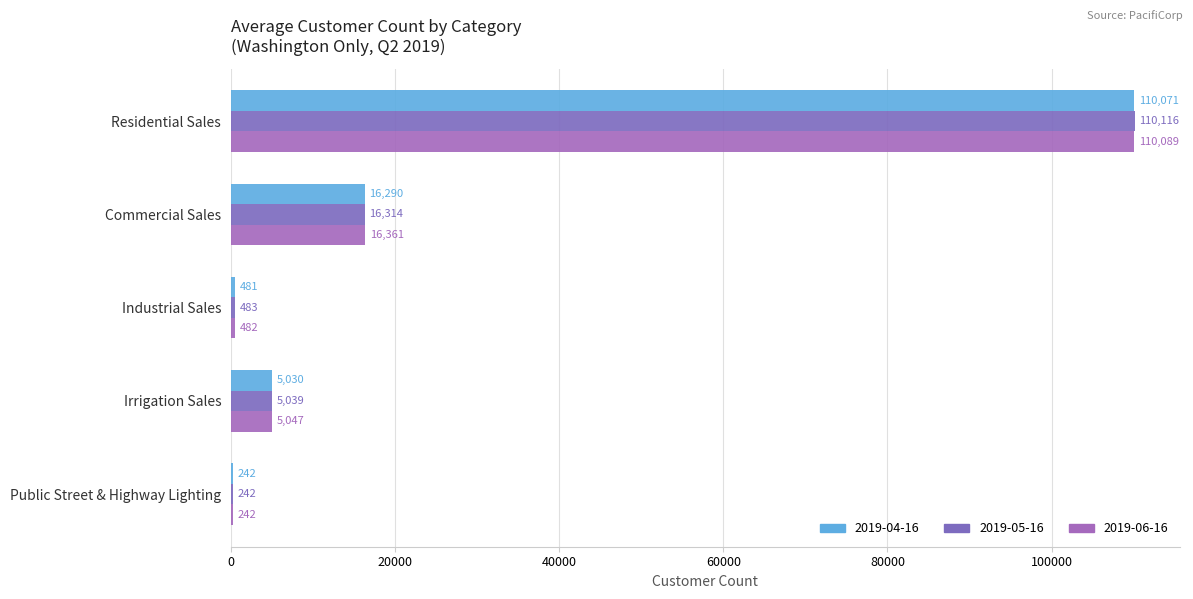

Is it true that 2019-05-16 equals 483 at Industrial Sales?

True